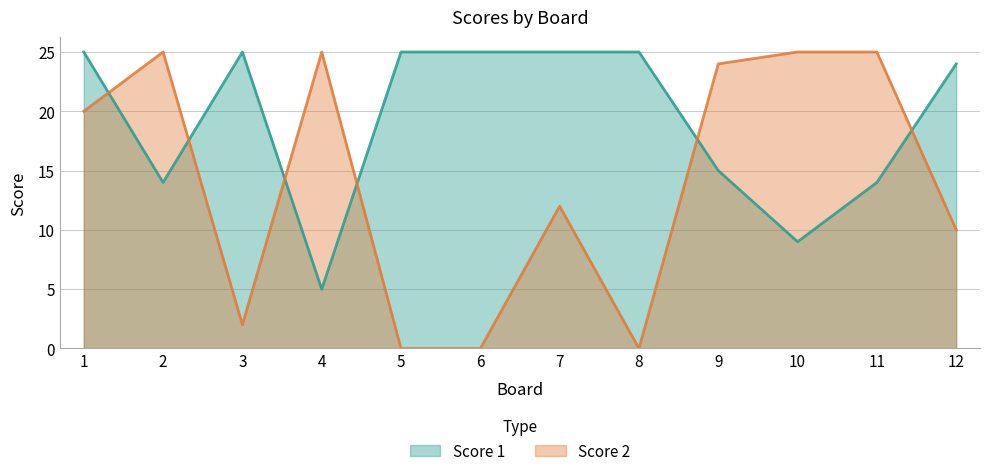

At 8, list the series in order from smallest to largest.

Score 2, Score 1